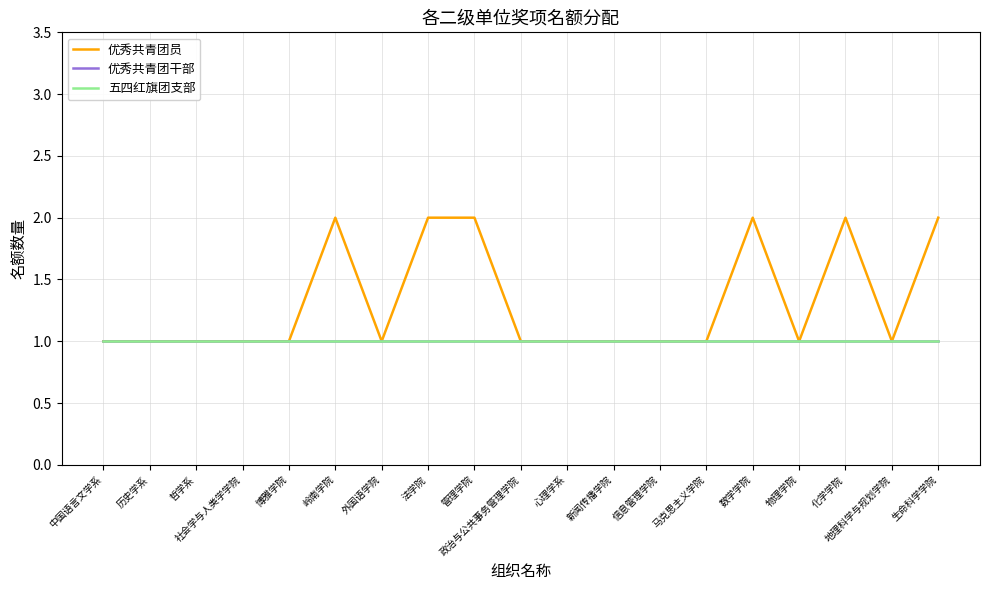

Is this an area chart (filled region under the line)?

No